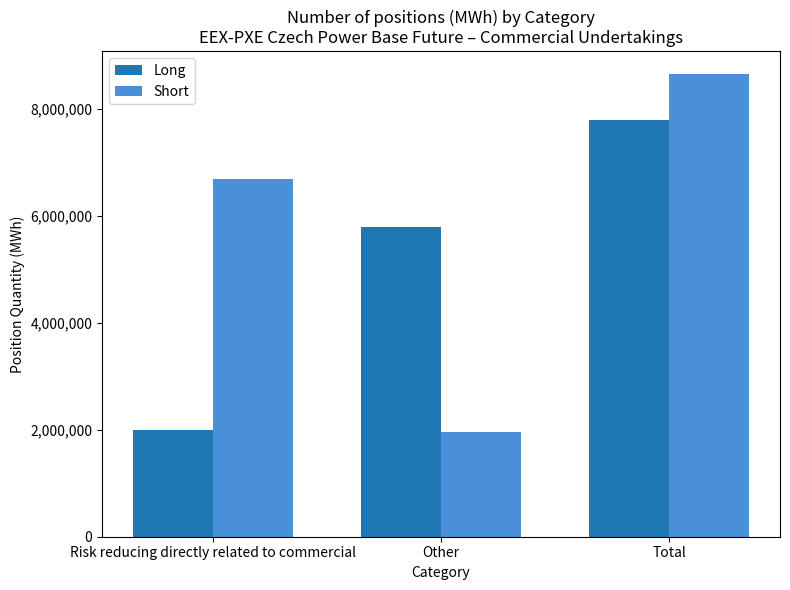

At how many categories does at least one series exceed 7793932?

1